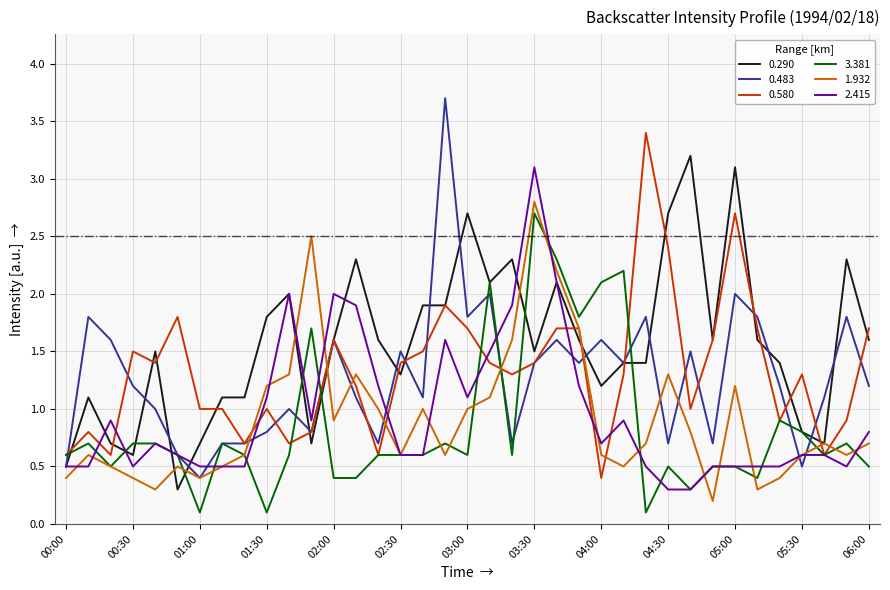

What is the difference between the maximum and minimum values in the 1.932 series?

2.6